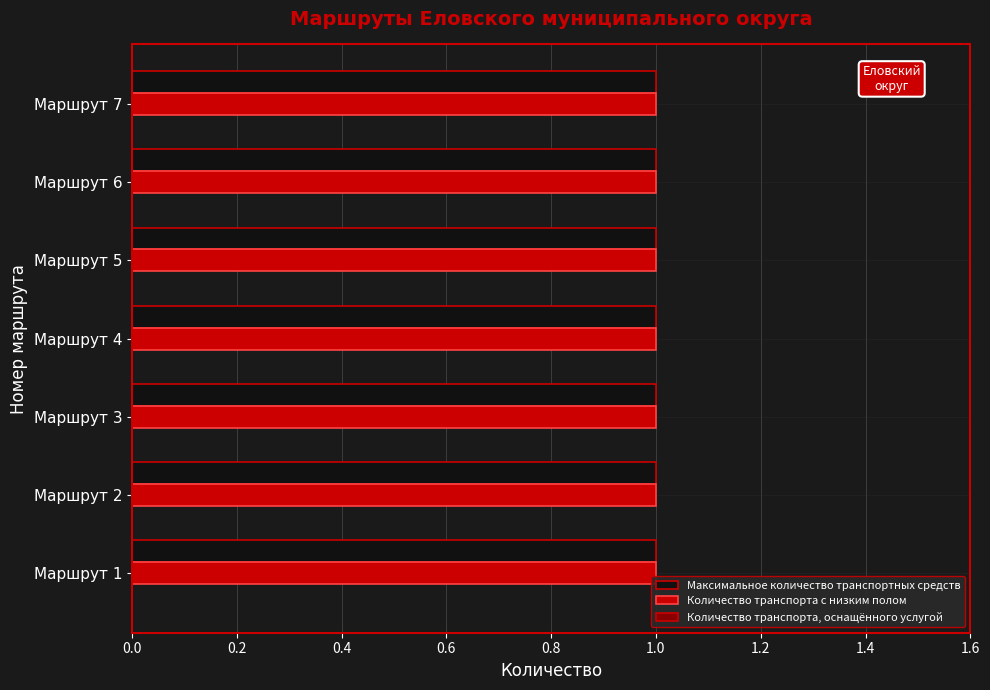

Which has a higher value, 6 or 1?

6